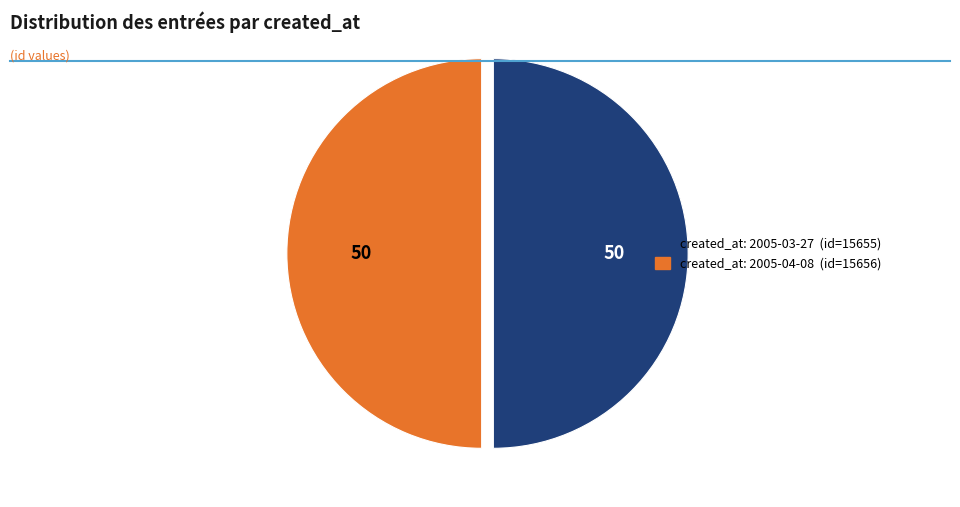

Which slice is the largest?

2005-04-08